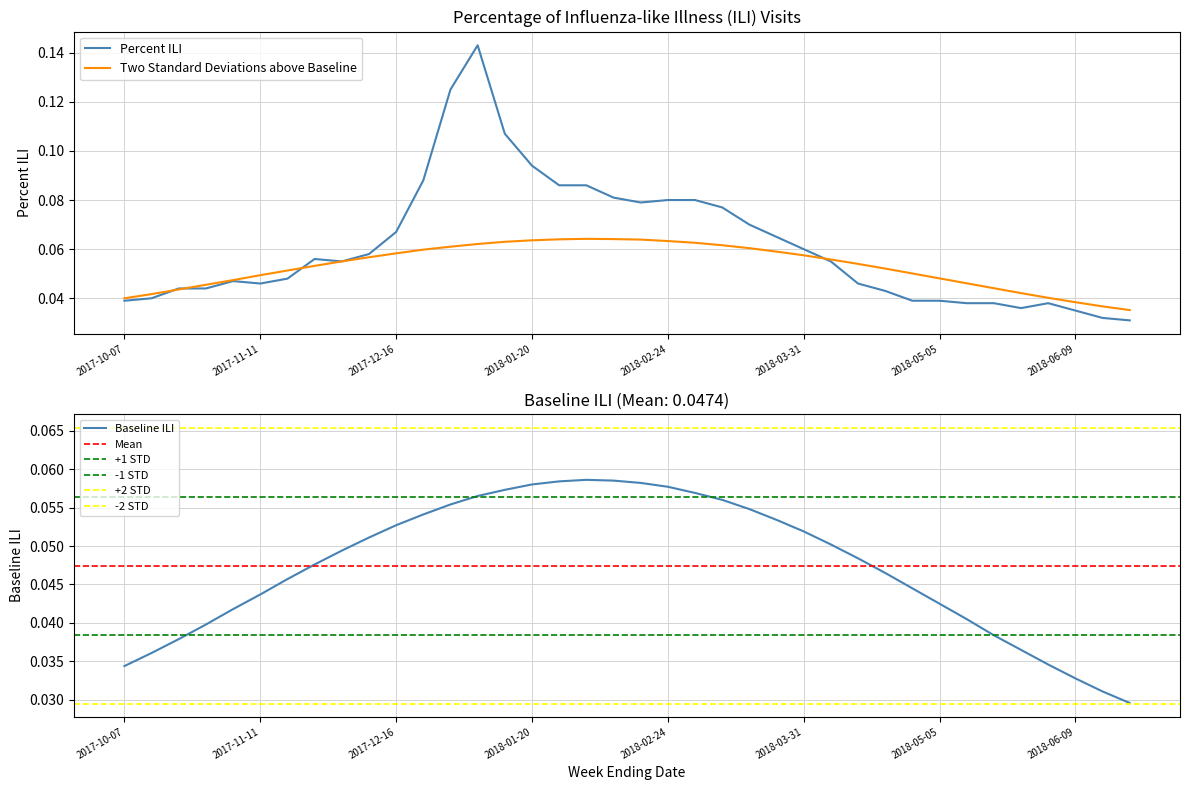

Which series changed the most between 2018-01-27 and 2018-04-07?

Percent ILI